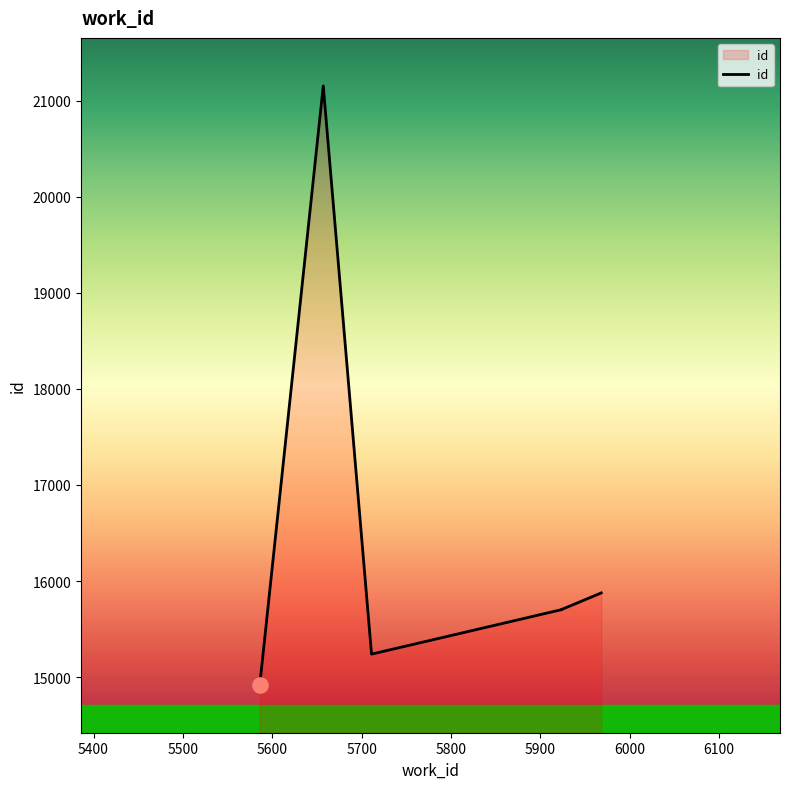

What is the ratio of the value at 5800 to the value at 5500?

1.0